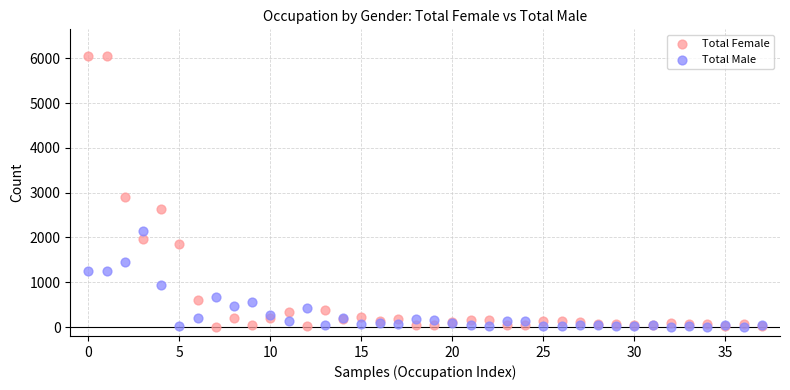

Which series has the widest spread of Y values?

Total Female